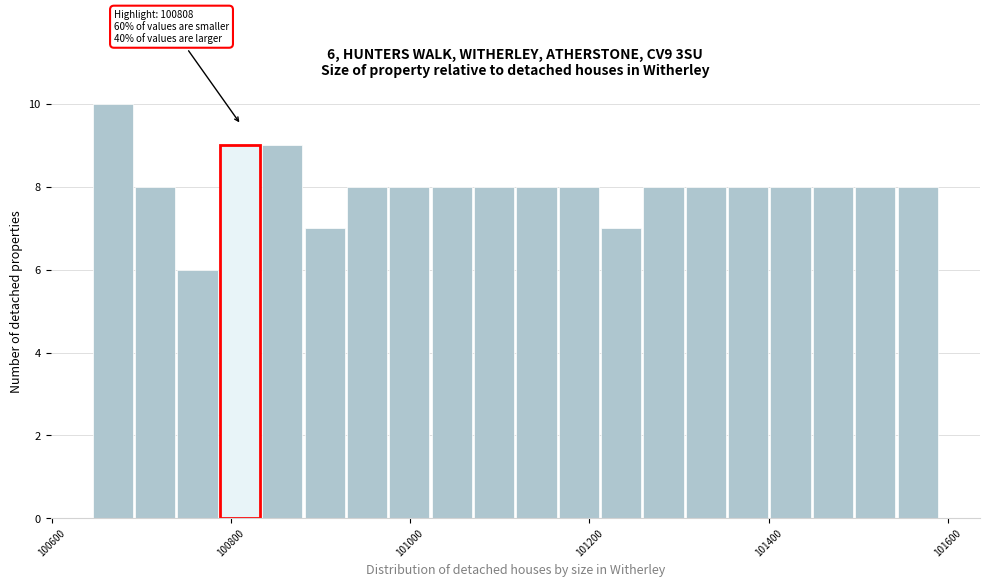

Around what value on the x-axis is the tallest bar? Give the approximate position of its centre, as read against the axis.

100660